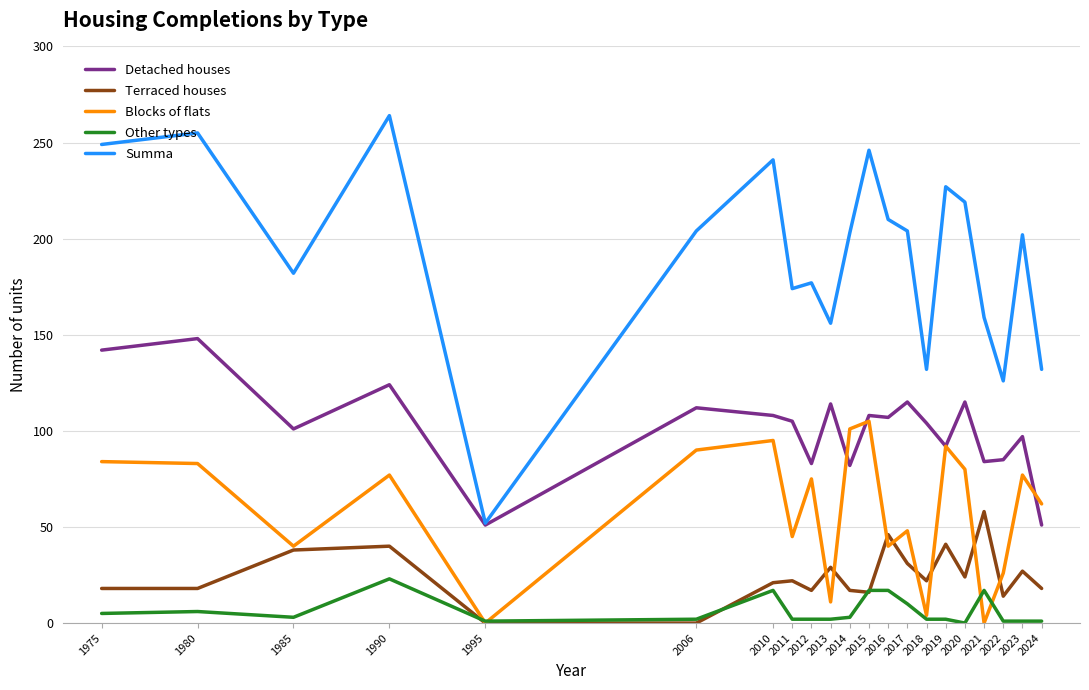

What are all the series names shown in the legend?

Detached houses, Terraced houses, Blocks of flats, Other types, Summa